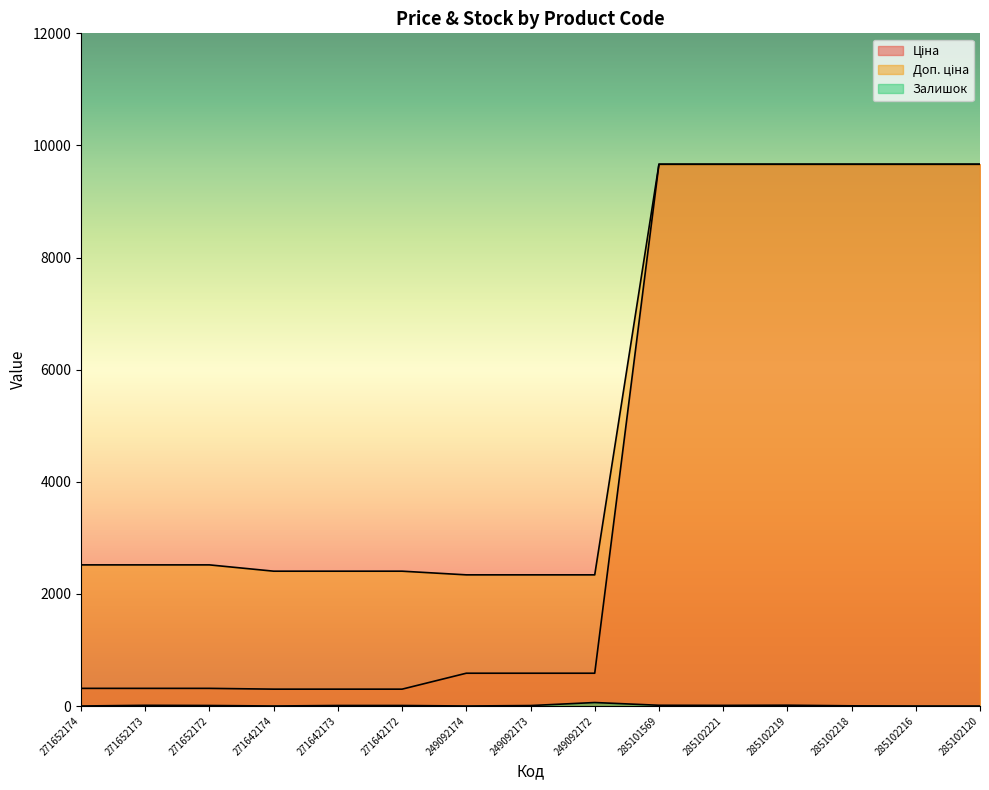

True or false: Залишок and Ціна cross at least once.

False